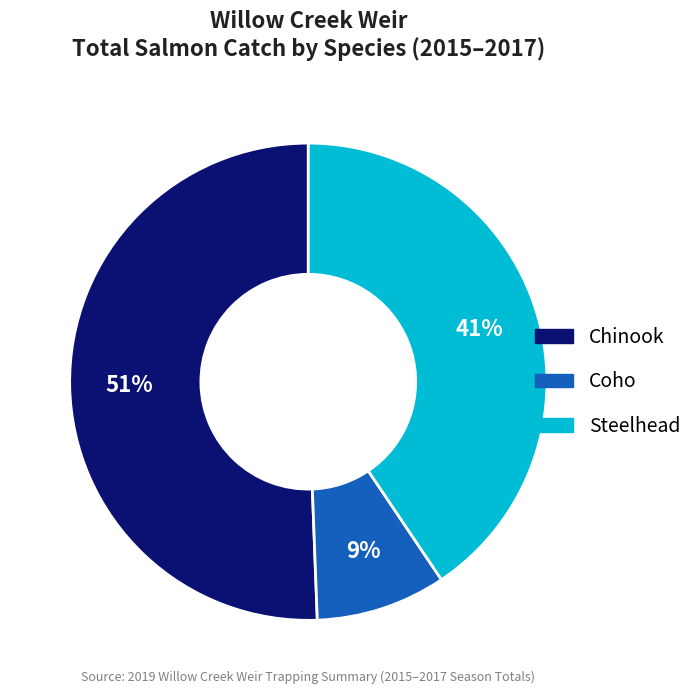

Is there any slice that represents more than half of the pie?

Yes